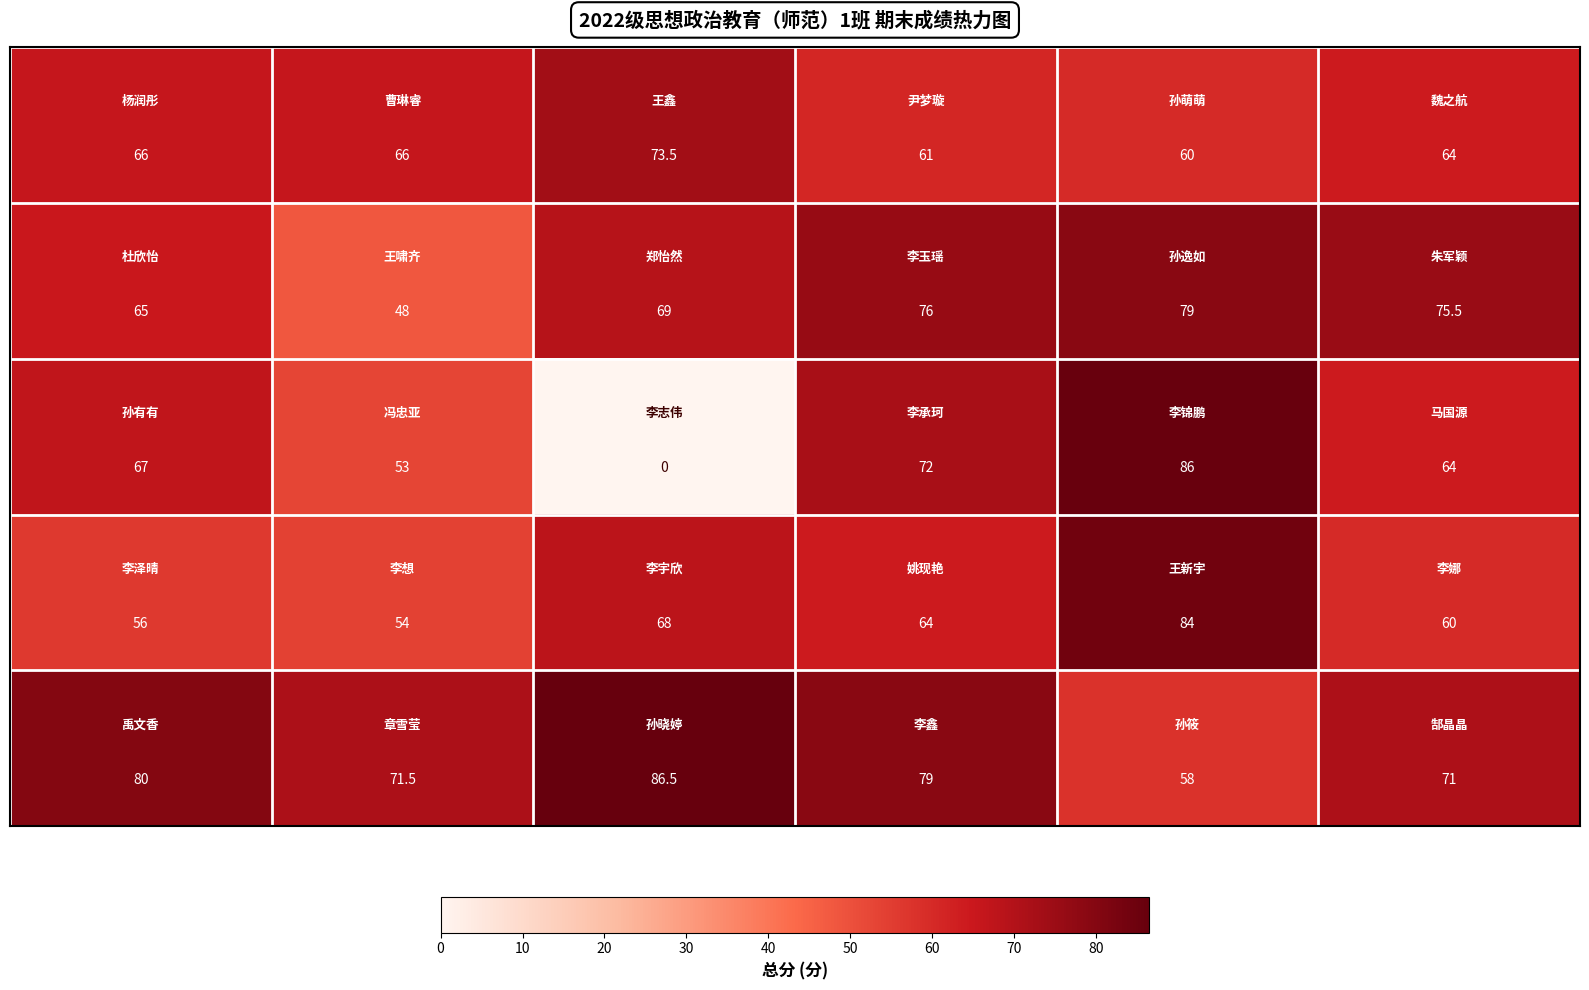

What is the maximum value shown in the chart?

86.5